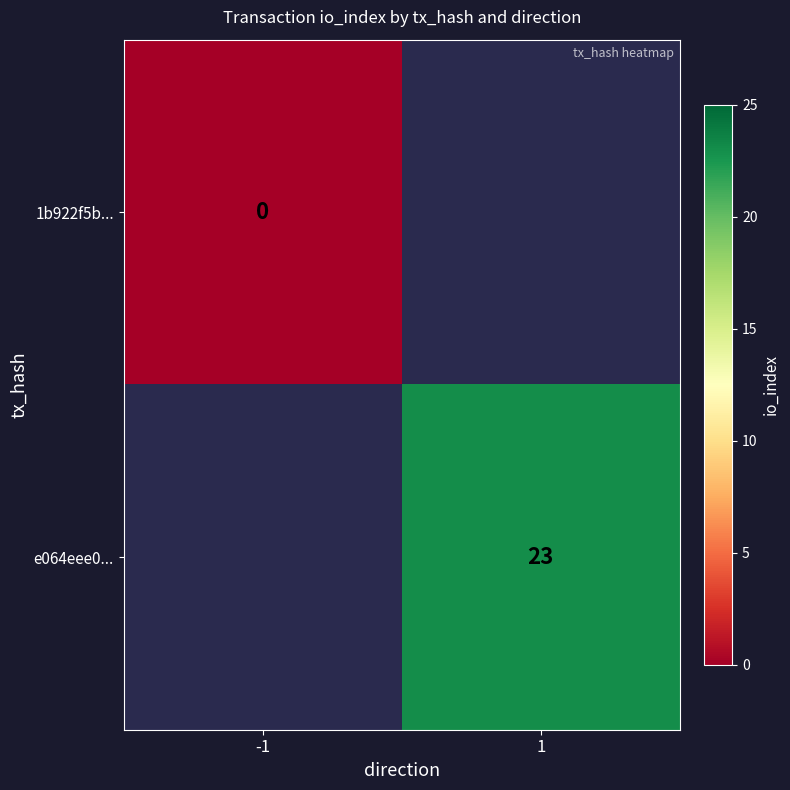

The e064eee0... series shows 23 at 1. True or false?

True